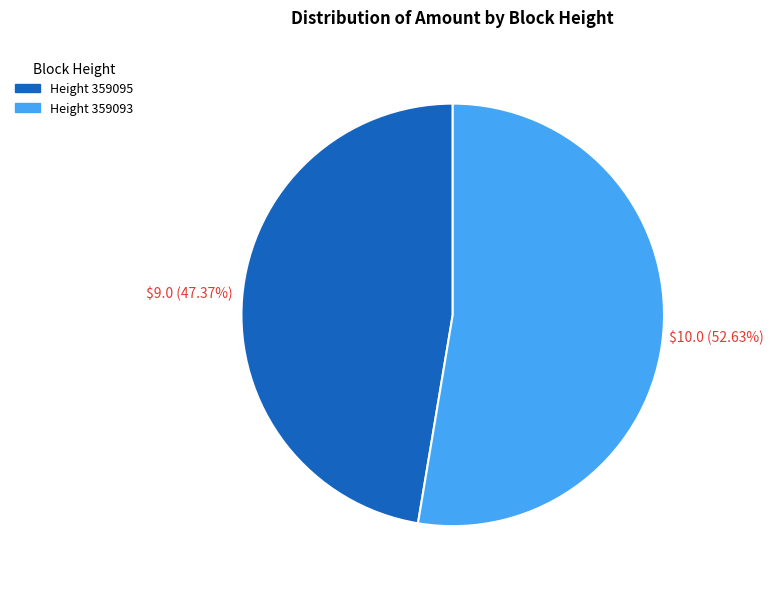

Does any single category account for the majority?

Yes